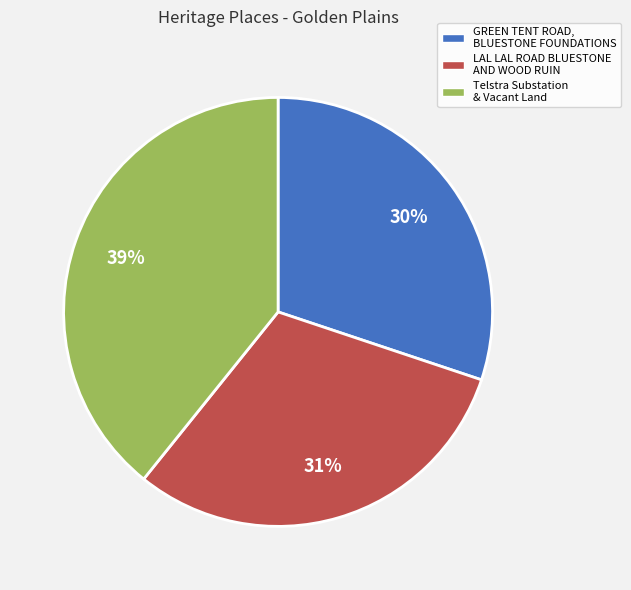

To the nearest percent, what is the average slice percentage?

33%